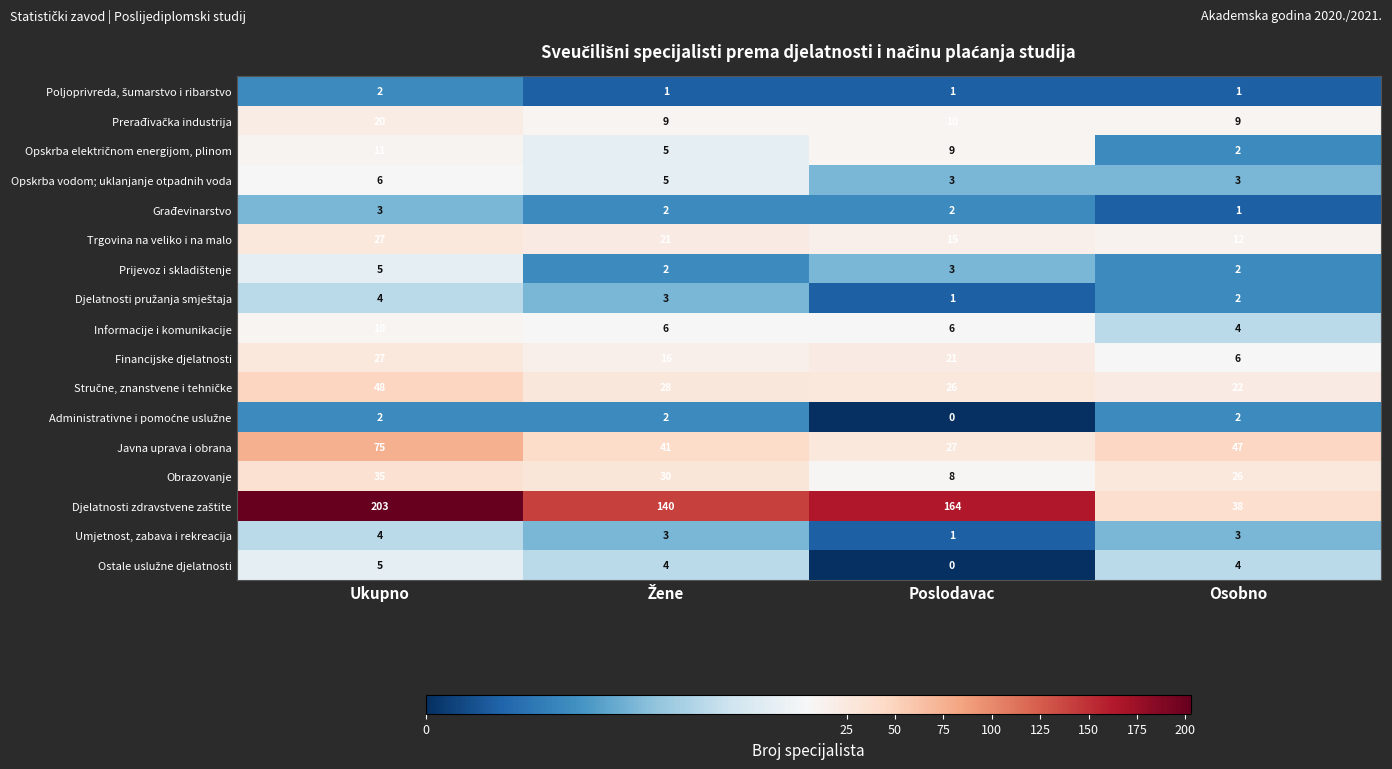

How many data points does each series have?

4